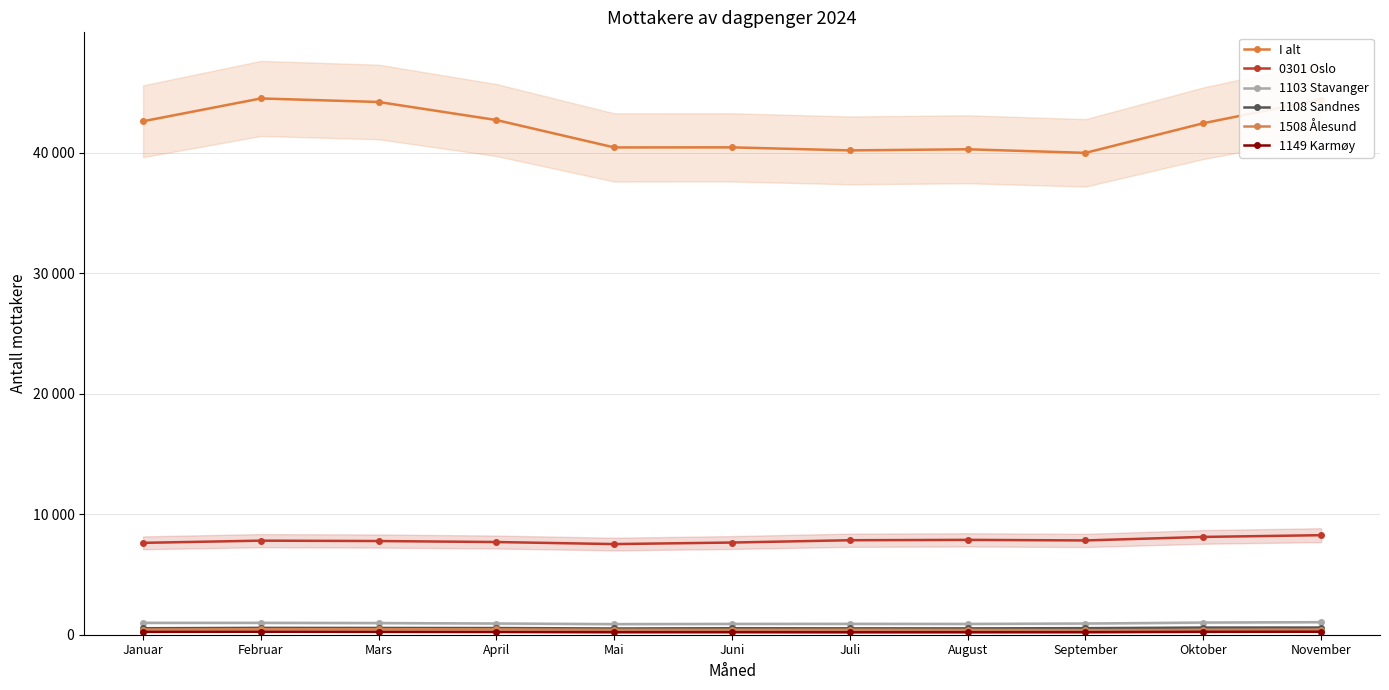

How many lines are shown in the chart?

6